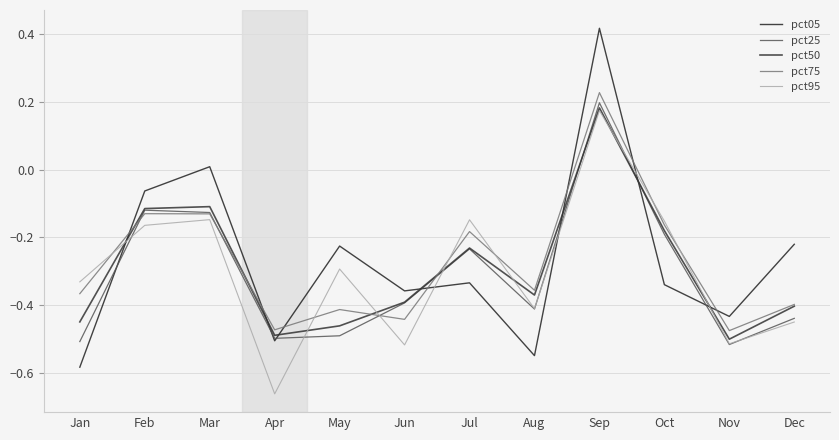

How many values in pct05 are above zero?

2